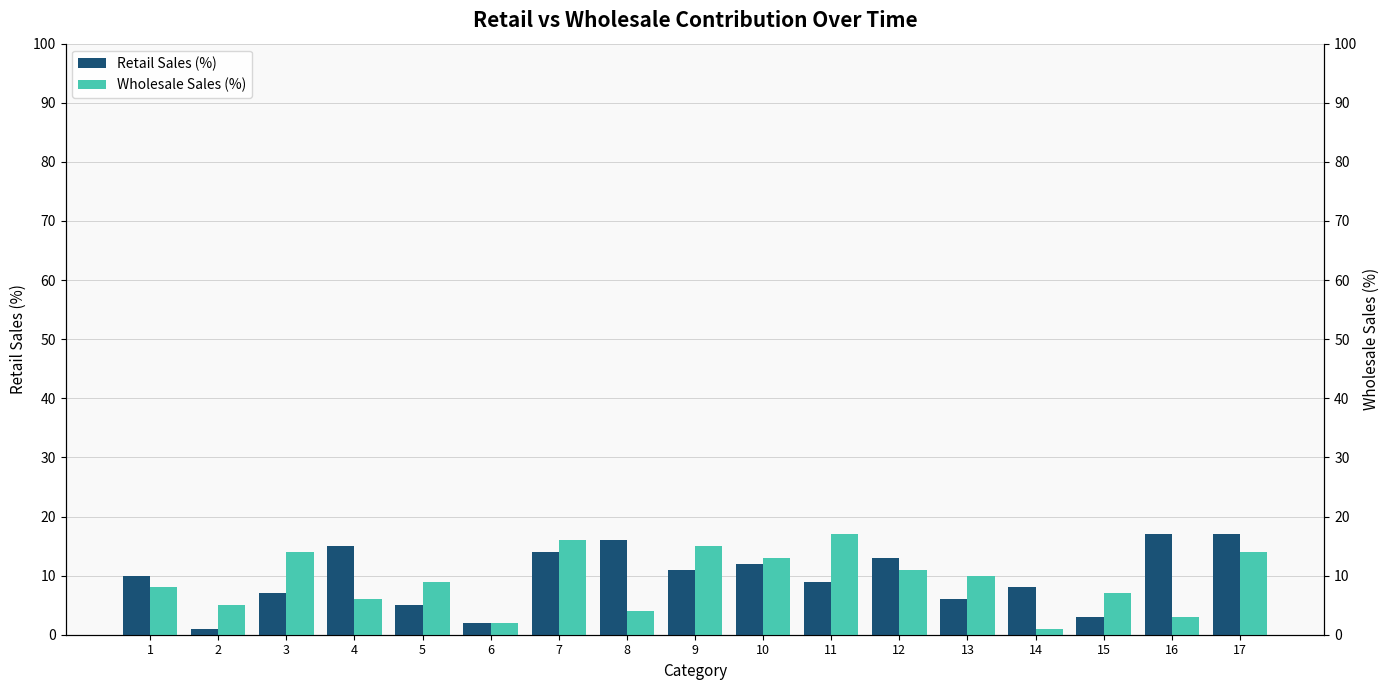

Reading right to left, list all the values displayed in this chart.

Retail Sales (%): 17	17	3	8	6	13	9	12	11	16	14	2	5	15	7	1	10
Wholesale Sales (%): 14	3	7	1	10	11	17	13	15	4	16	2	9	6	14	5	8